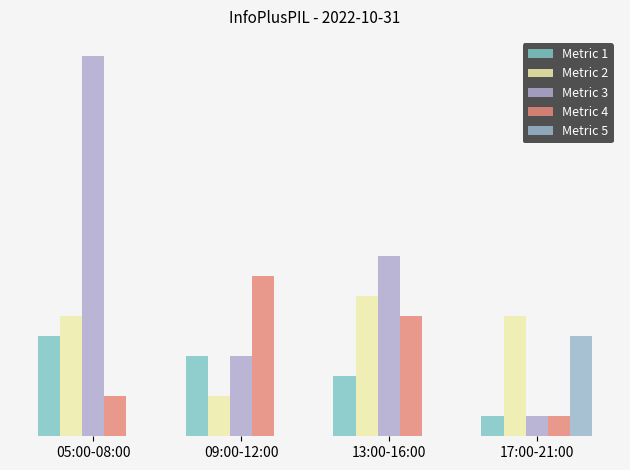

Does the chart contain stacked bars?

No